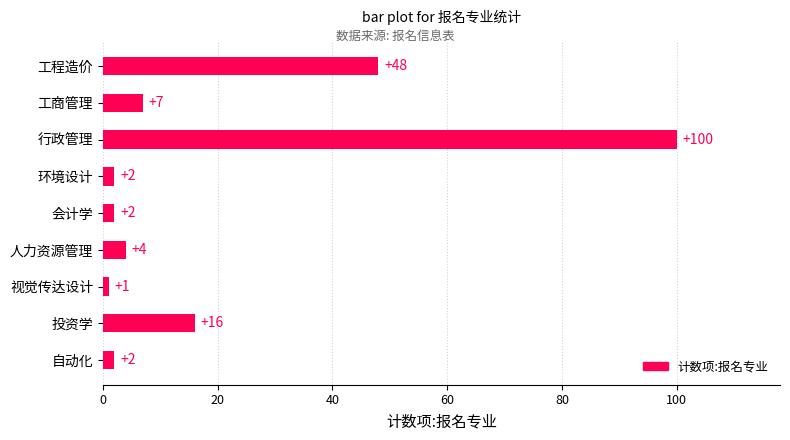

What is the label of the 6th bar from the bottom?

环境设计